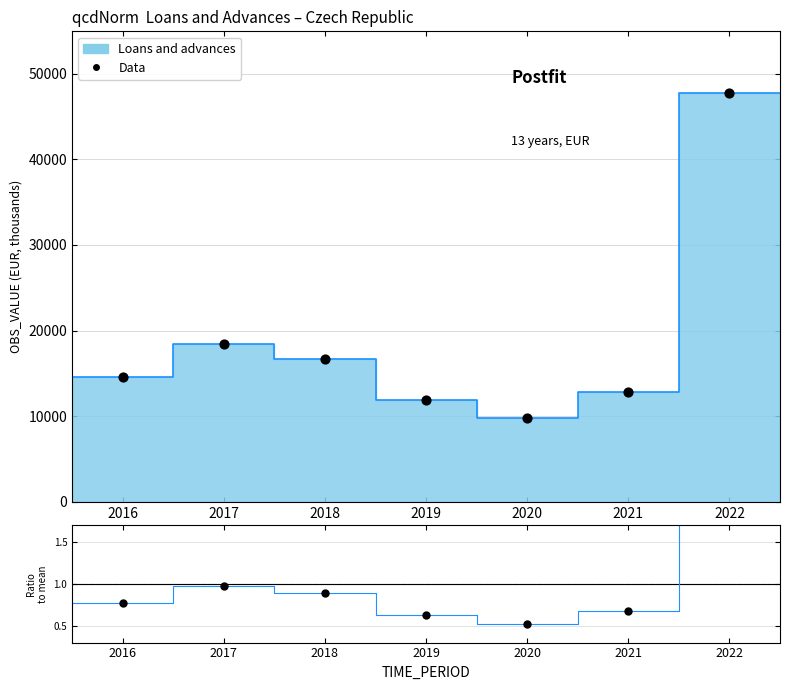

At which category is the sum across all series the highest?

2022